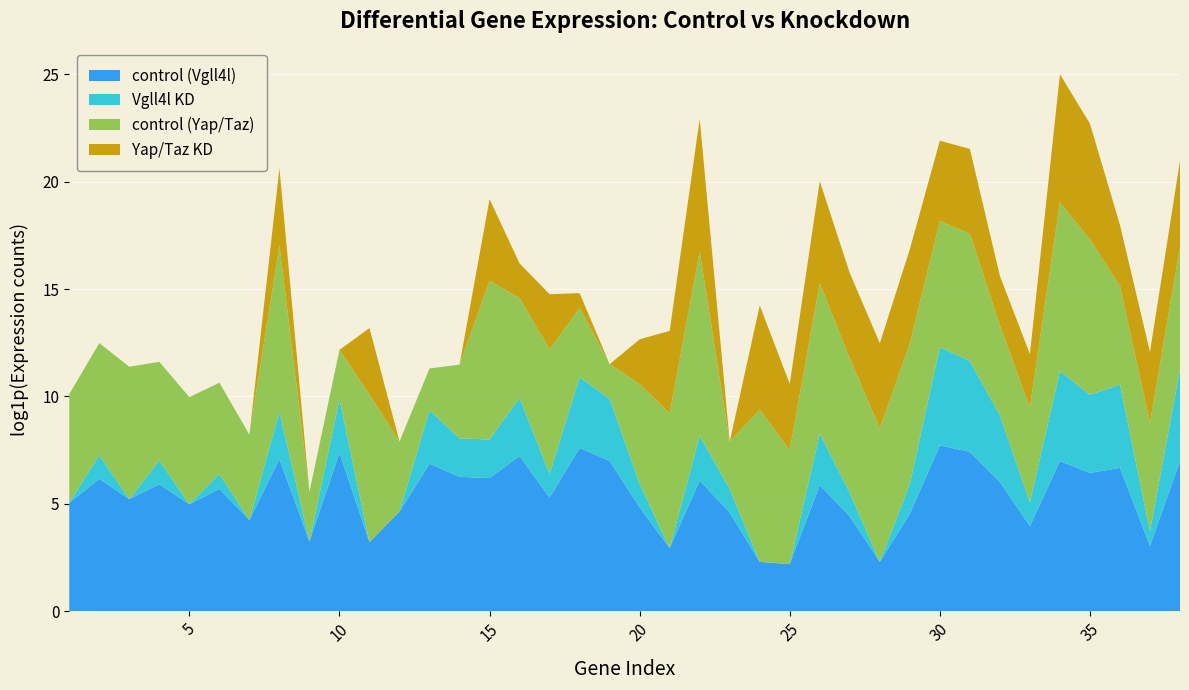

Reading right to left, list all the values displayed in this chart.

control (Vgll4l): 38=1097	37=20	36=795	35=625	34=1089	33=52	32=414	31=1669	30=2258	29=93	28=9	27=82	26=355	25=8	24=9	23=98	22=440	21=18	20=125	19=1099	18=1997	17=199	16=1377	15=494	14=521	13=964	12=103	11=24	10=1602	9=25	8=1204	7=69	6=298	5=145	4=370	3=184	2=474	1=156
Vgll4l KD: 38=70	37=1	36=47	35=37	34=65	33=2	32=21	31=68	30=95	29=3	28=0	27=2	26=10	25=0	24=0	23=2	22=7	21=0	20=2	19=17	18=26	17=2	16=14	15=5	14=5	13=11	12=0	11=0	10=11	9=0	8=8	7=0	6=1	5=0	4=2	3=0	2=2	1=0
control (Yap/Taz): 38=298	37=153	36=98	35=1377	34=2565	33=82	32=65	31=370	30=355	29=692	28=494	27=519	26=1089	25=199	24=1204	23=8	22=5302	21=521	20=103	19=4	18=24	17=328	16=103	15=1602	14=30	13=6	12=25	11=964	10=9	9=9	8=2308	7=52	6=69	5=145	4=98	3=474	2=184	1=156
Yap/Taz KD: 38=54	37=26	36=16	35=218	34=386	33=11	32=9	31=51	30=41	29=79	28=52	27=52	26=115	25=21	24=125	23=0	22=479	21=46	20=7	19=0	18=1	17=12	16=4	15=44	14=0	13=0	12=0	11=21	10=0	9=0	8=35	7=0	6=0	5=0	4=0	3=0	2=0	1=0